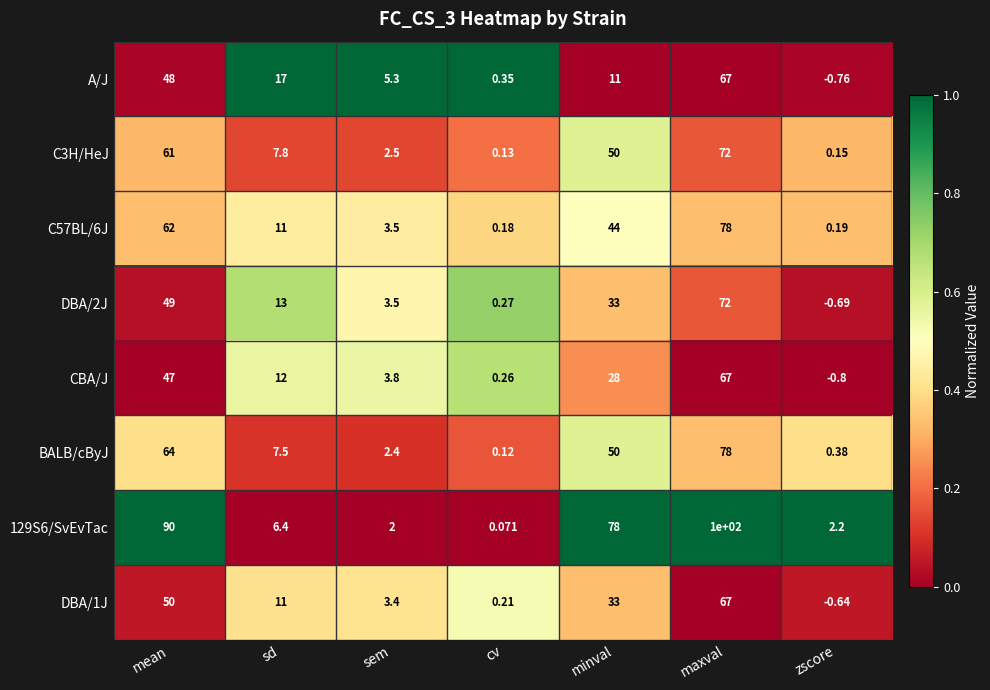

At which label is 129S6/SvEvTac closest to 50?

minval